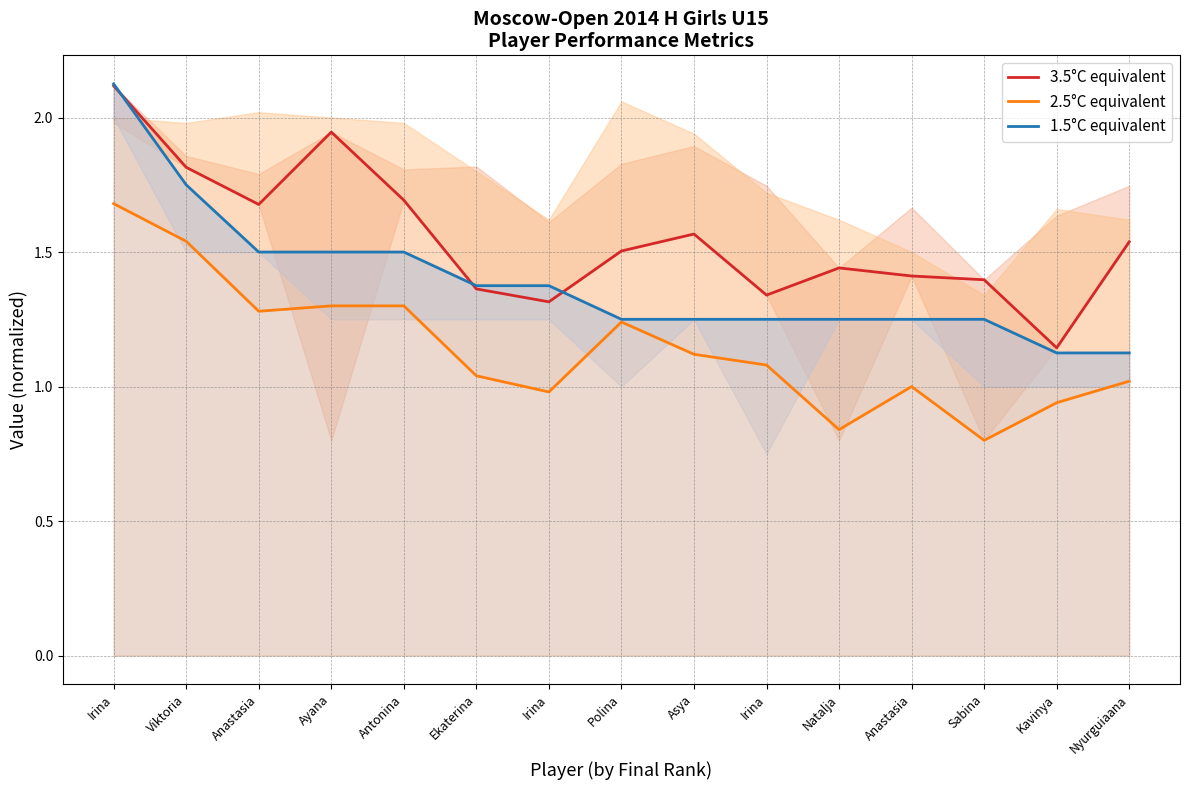

Where is the first local minimum for 3.5°C equivalent?

Anastasia